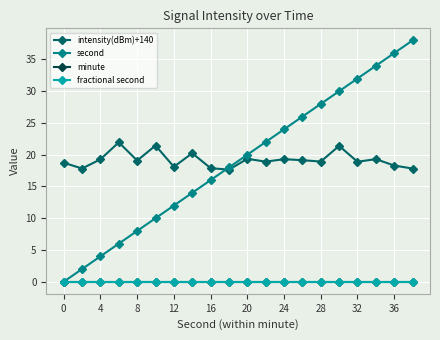

How many lines are shown in the chart?

4